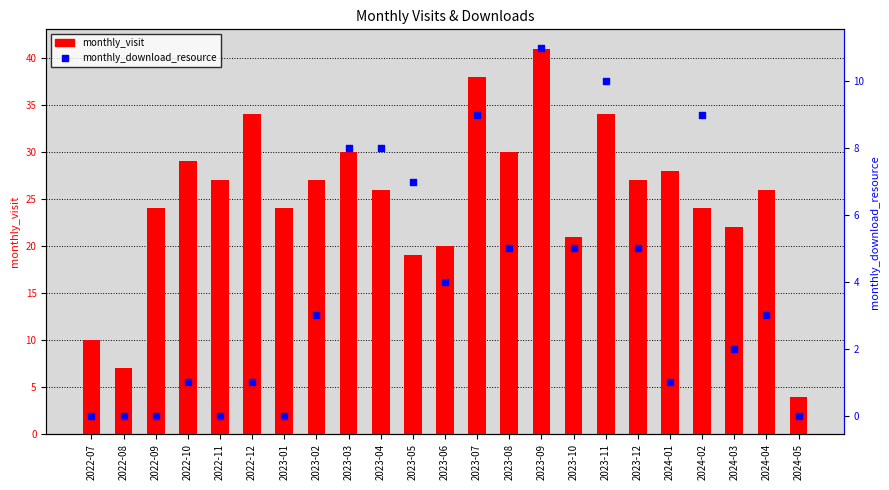

Which series has the largest total across all categories?

monthly_visit